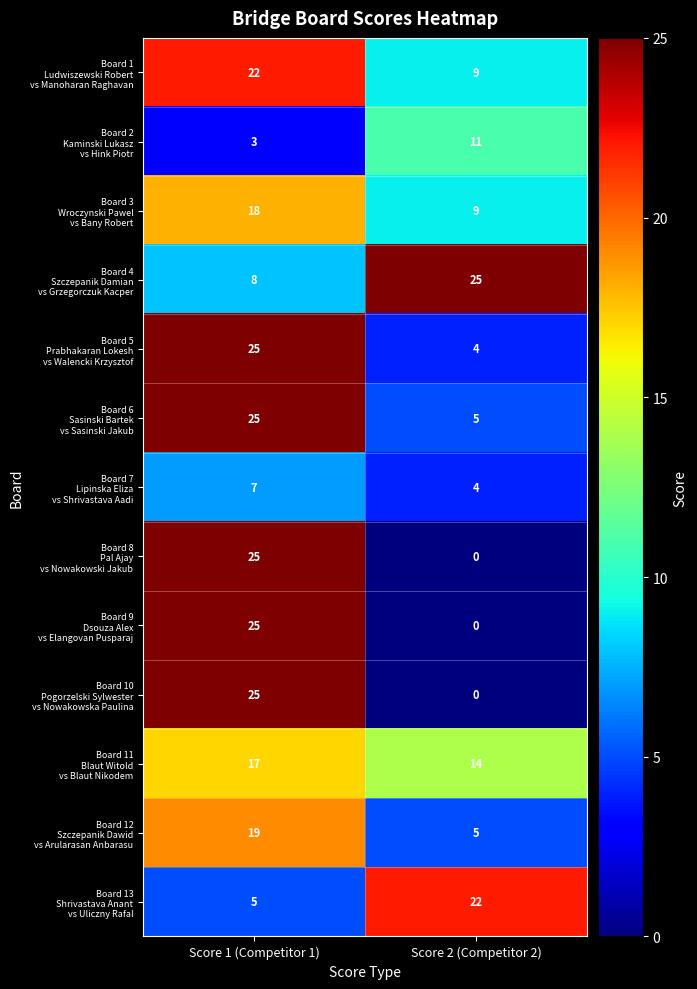

What is the total value across all series at Score 1 (Competitor 1)?

224